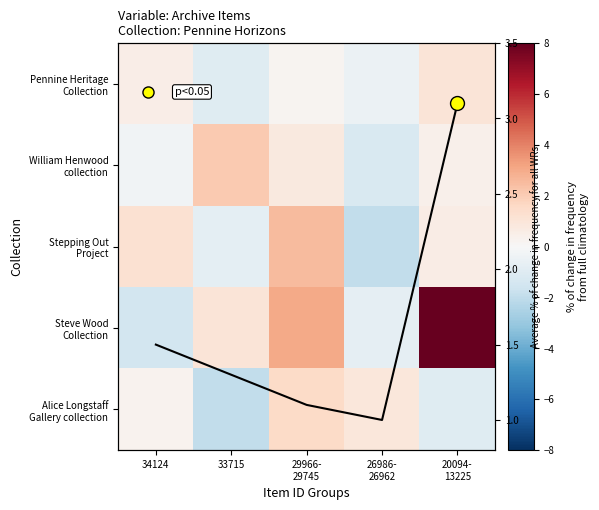

How many values in the Steve Wood Collection series exceed 1?

2